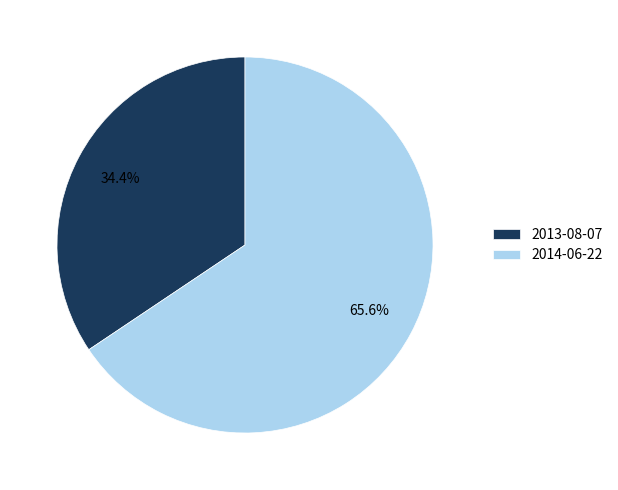

Approximately how many times larger is the value at 2014-06-22 compared to 2013-08-07?

1.9